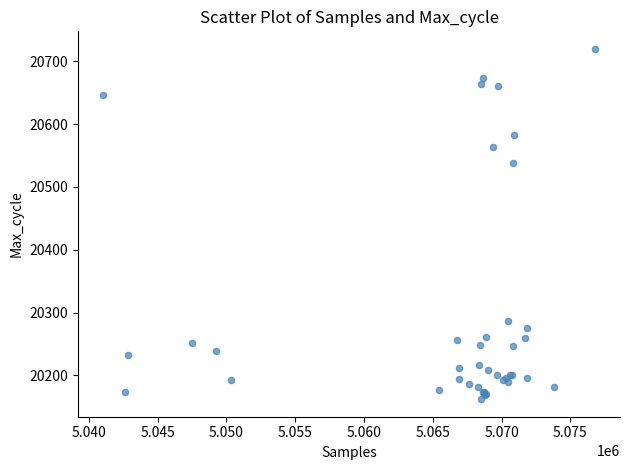

What Y value in the scatter plot is closest to 20441?

20538